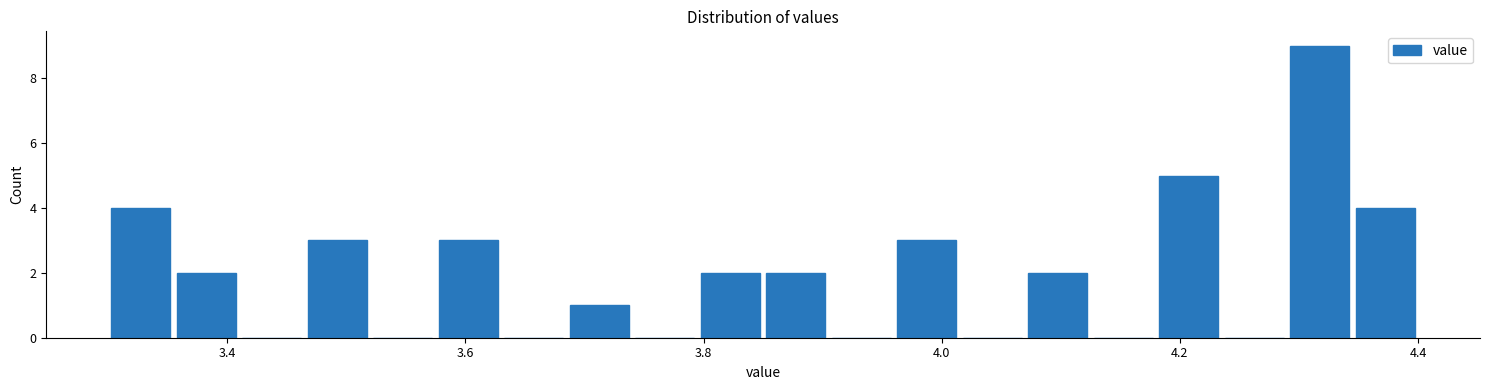

Read against the x-axis, roughly where is the centre of the tallest bar?

4.32